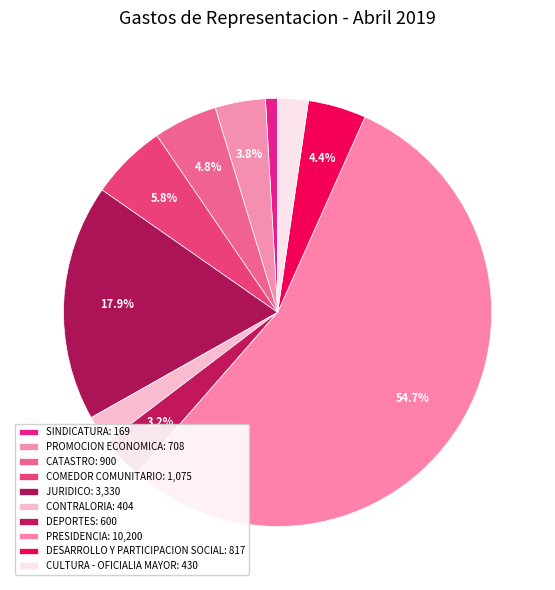

How many segments does this pie chart have?

10